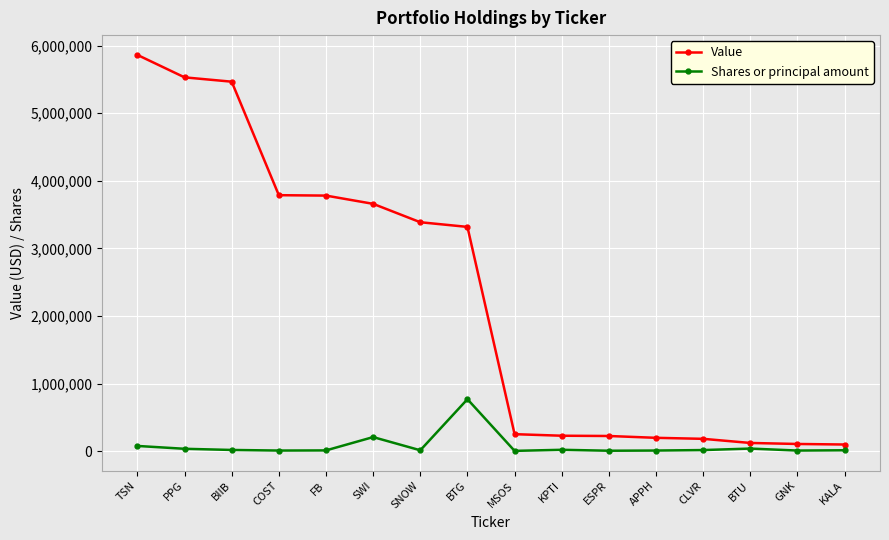

Rank the series by their average value, from lowest to highest.

Shares or principal amount, Value